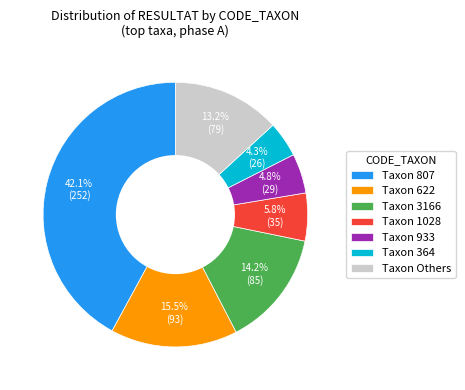

To the nearest percent, what is the difference between the largest and smallest slice percentages?

38%